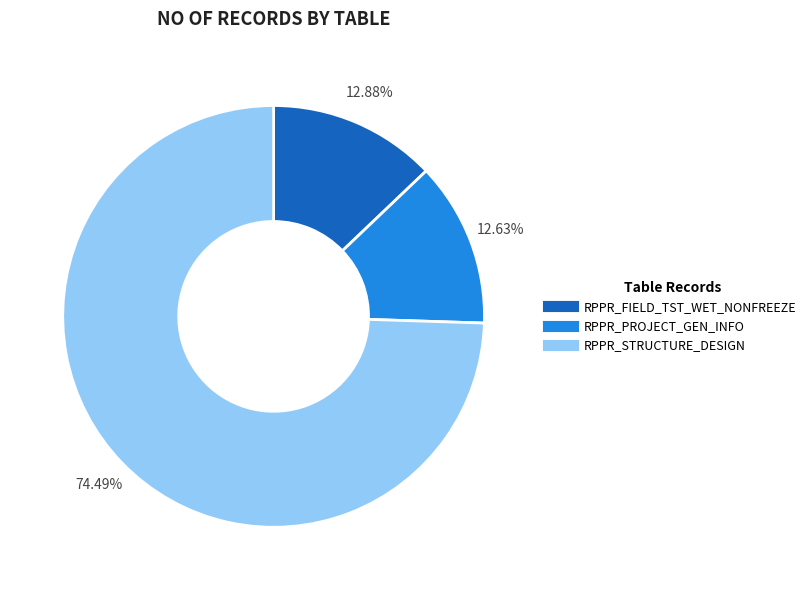

Is there a majority slice in this chart?

Yes